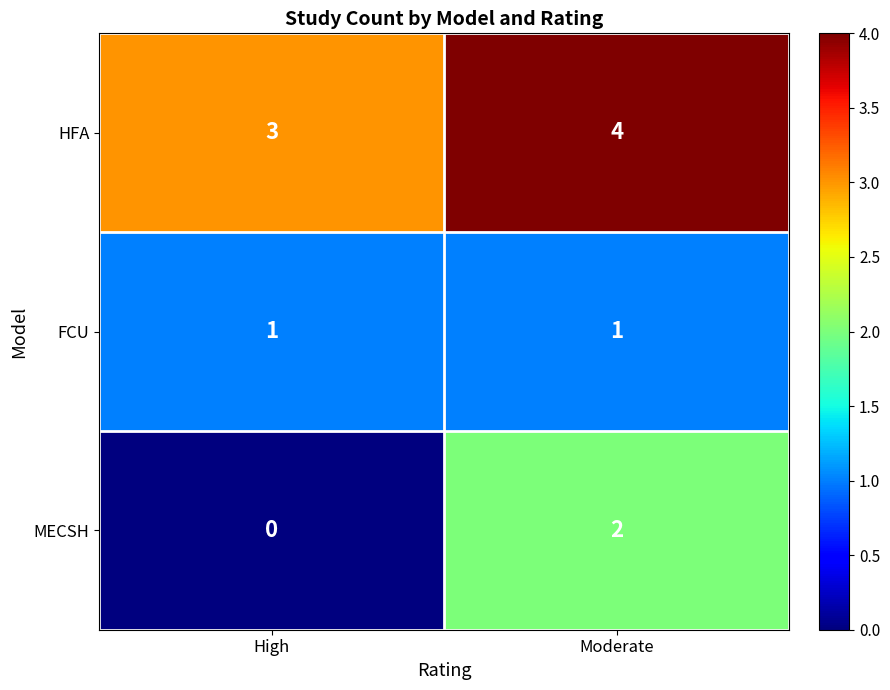

Reading left to right, what are all the values shown in this chart?

HFA: High=3	Moderate=4
FCU: High=1	Moderate=1
MECSH: High=0	Moderate=2